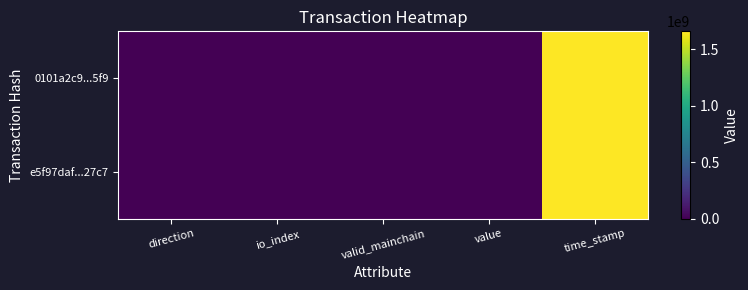

At which category does the chart reach its minimum across all series?

direction